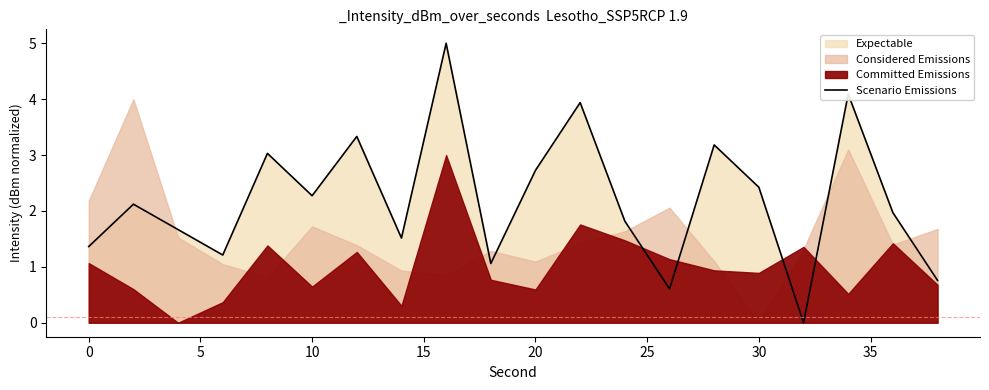

Is it true that Scenario Emissions equals 1.1 at 10?

False